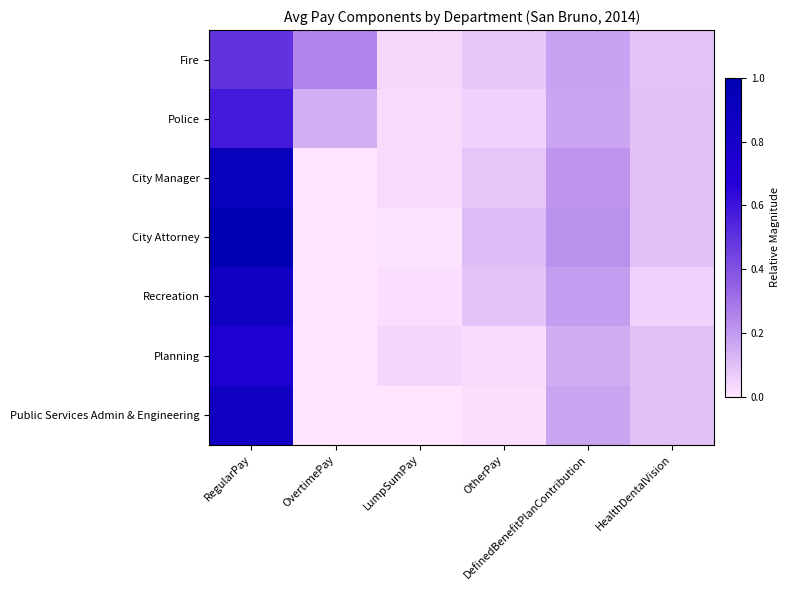

Rank the series at RegularPay from lowest to highest value.

Fire, Police, Planning, Public Services Admin & Engineering, Recreation, City Manager, City Attorney